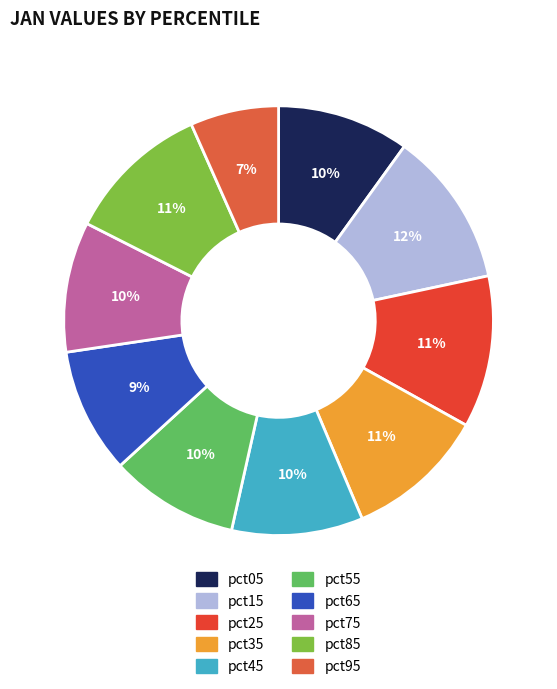

To the nearest percent, what is the difference between the largest and smallest slice percentages?

5%